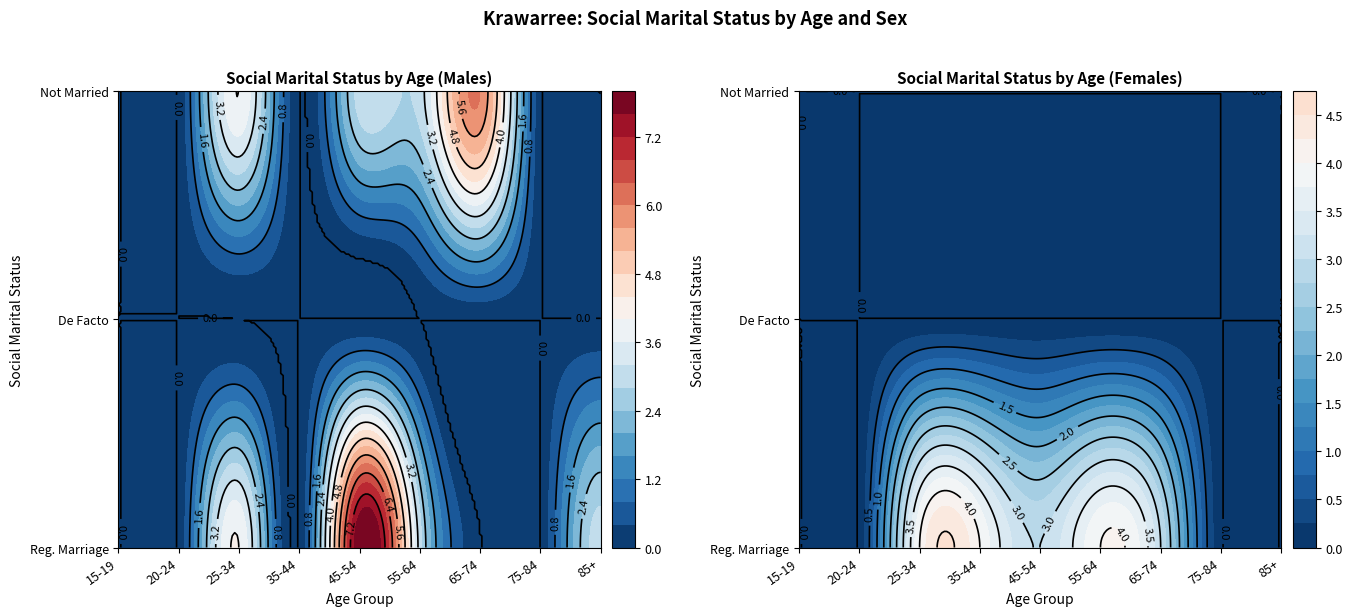

The value of Not married at 25-34 is 4. True or false?

True